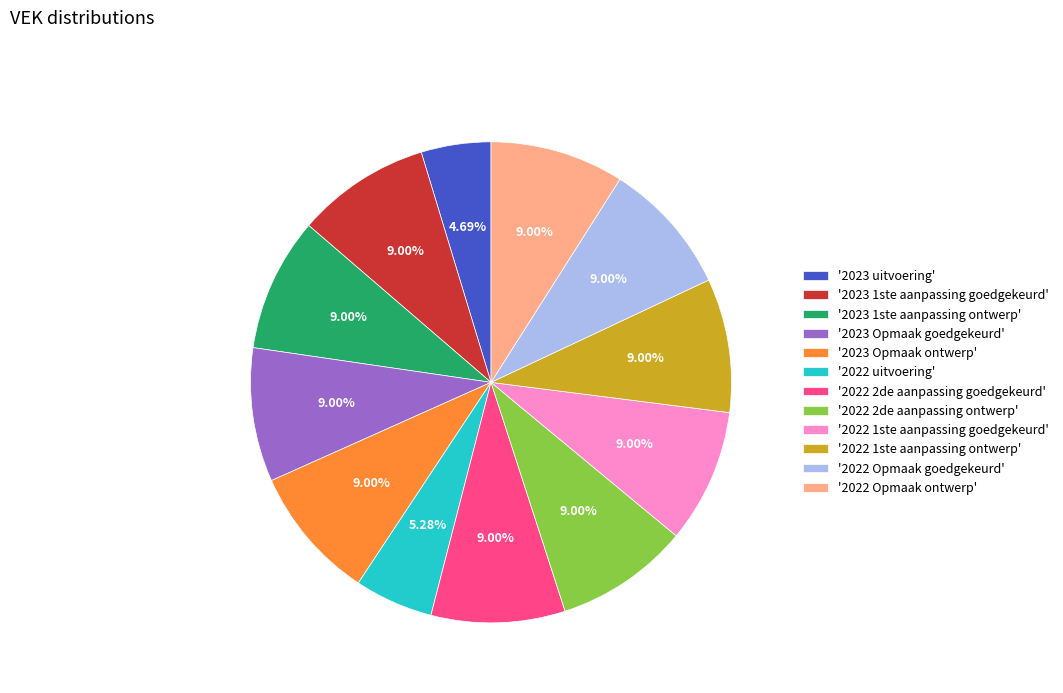

Approximately how many times larger is the value at '2022 uitvoering' compared to '2023 Opmaak goedgekeurd'?

0.6